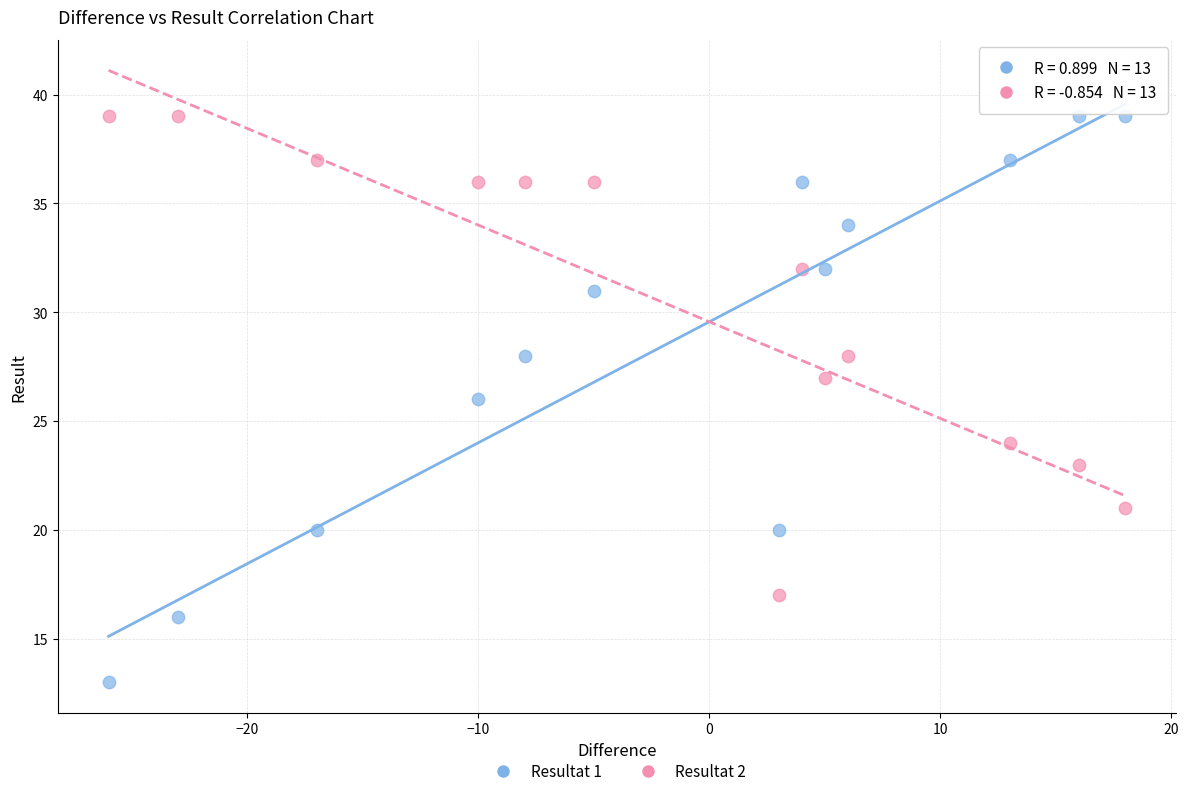

Which series contains the lowest Y value?

Resultat 1